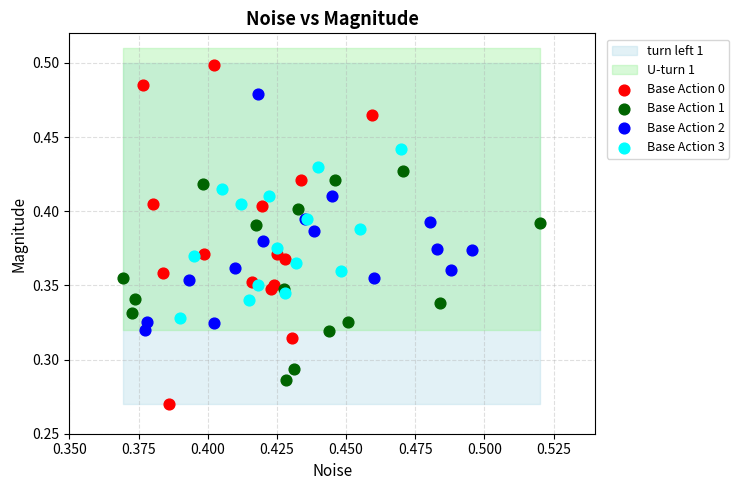

Which series reaches the maximum Y coordinate?

Base Action 0